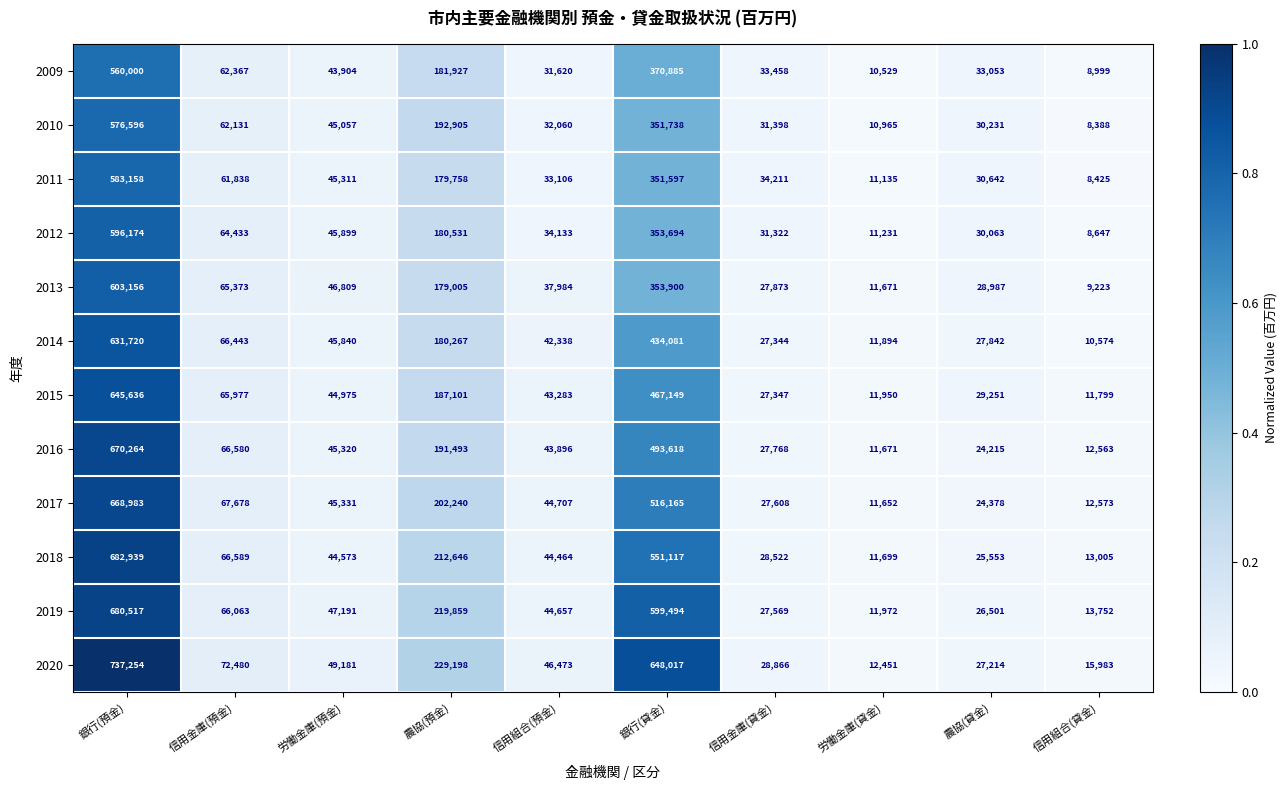

What is the total value across all series at 農協(貸金)?

337930